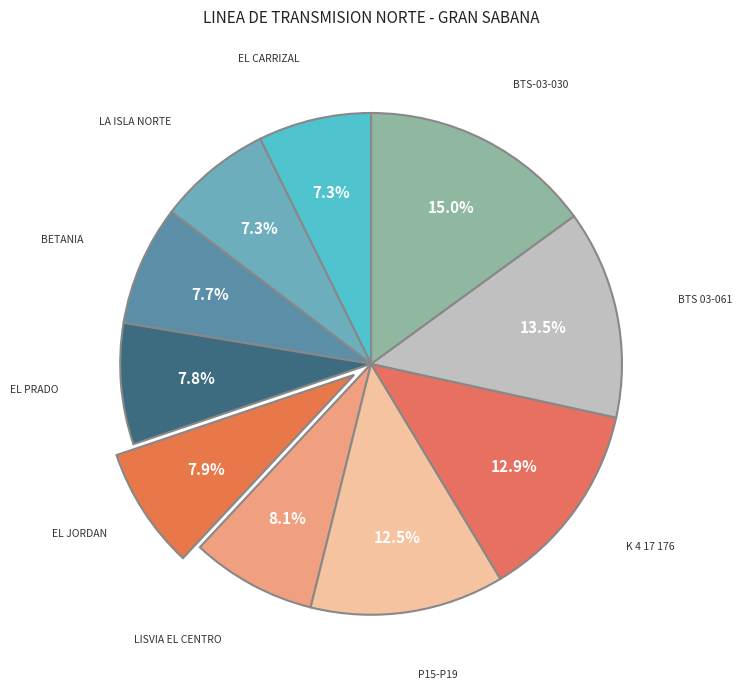

Which category has the biggest portion of the pie?

PREDIO BTS-03-030